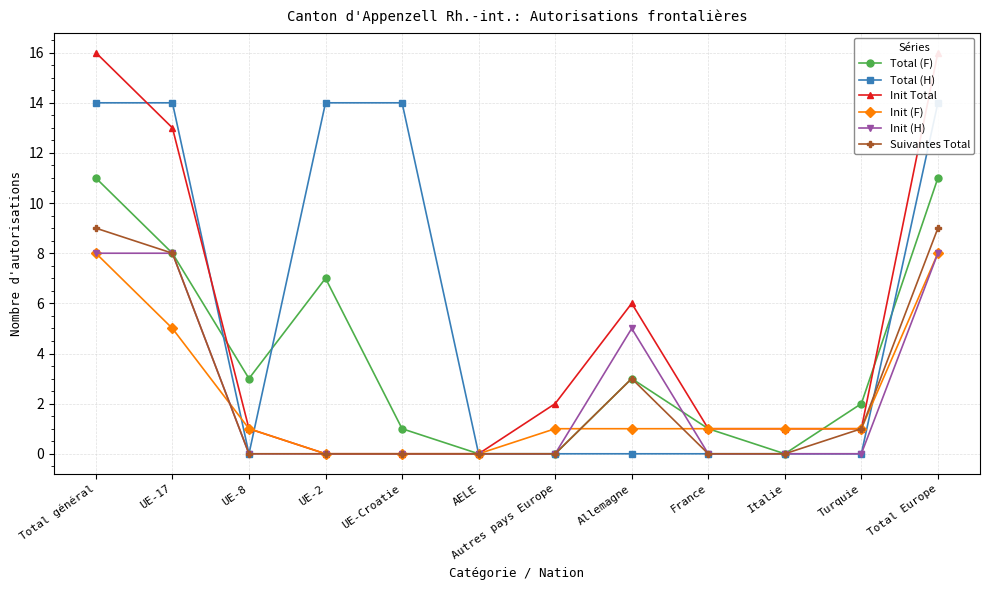

How many categories are shown in the chart?

12